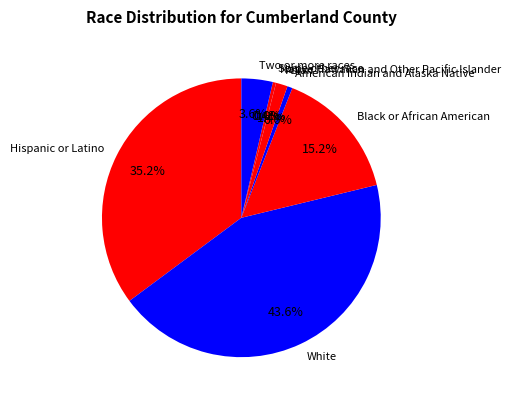

Between Two or more races and Hispanic or Latino, which is larger?

Hispanic or Latino